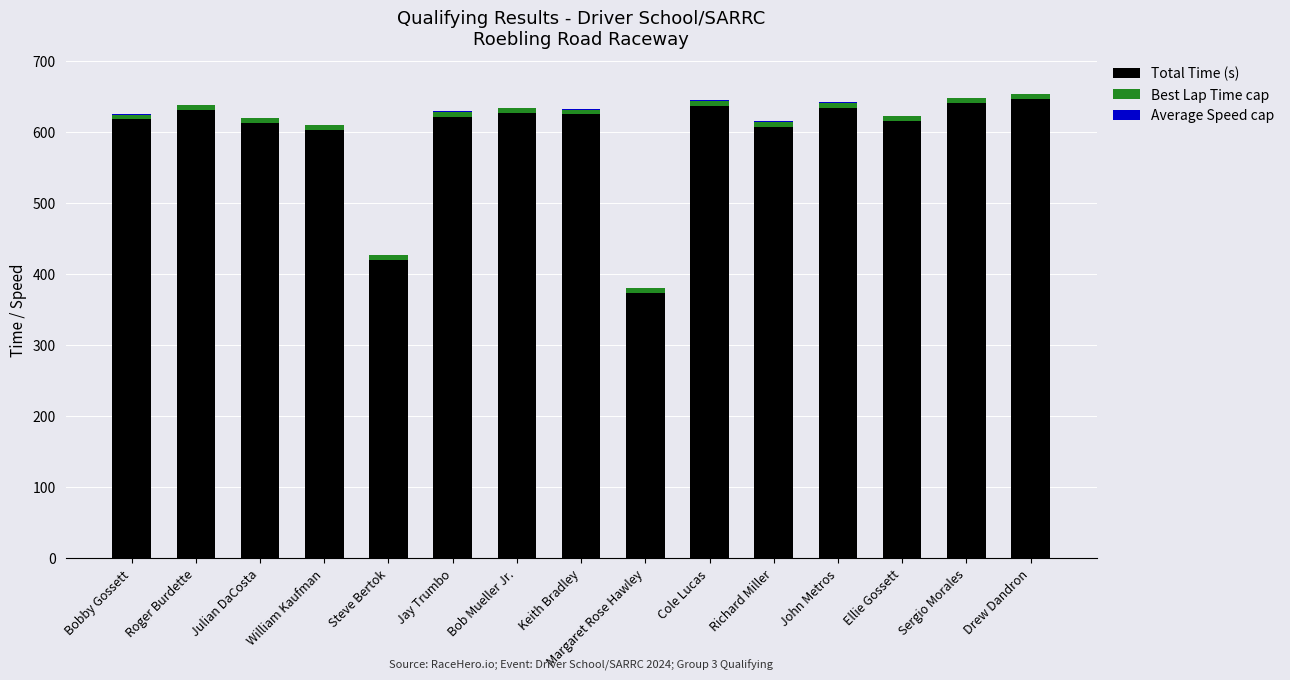

Are the bars grouped side by side (vs. stacked)?

No